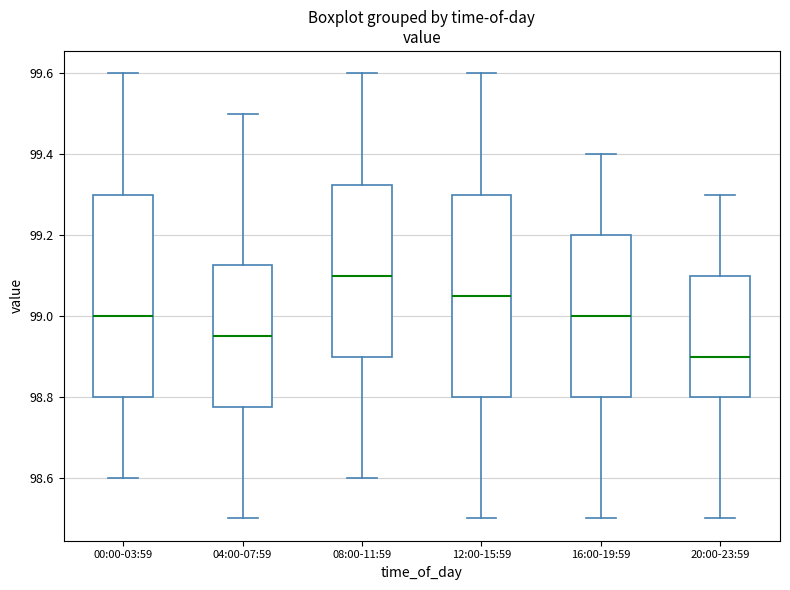

Where does the median line of the box for 04:00-07:59 sit on the y-axis? The values are not printed on the chart, so give them approximately, as read against the axis.

98.96